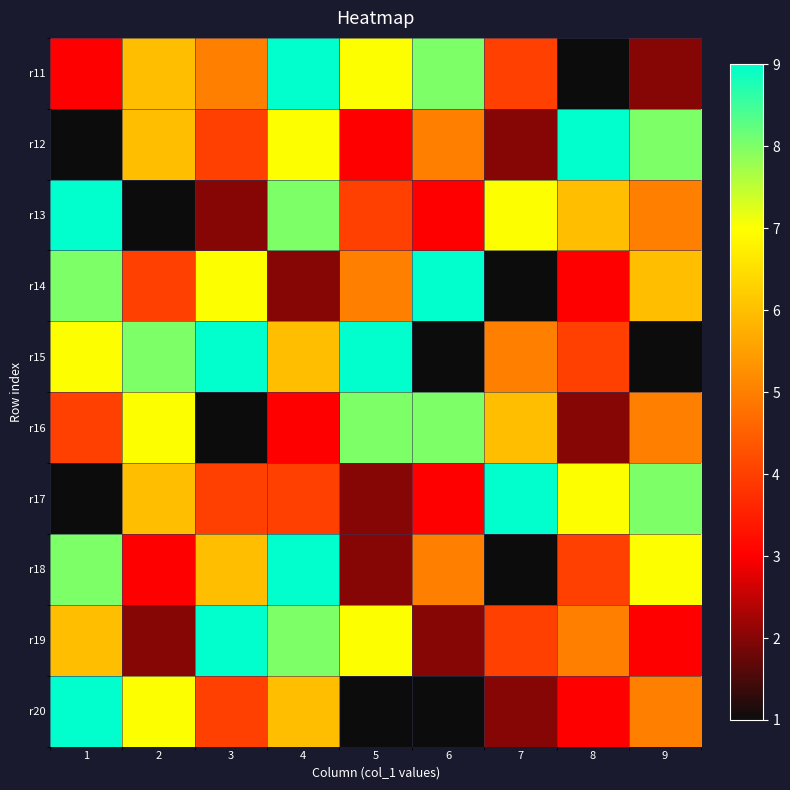

At 8, list the series in order from smallest to largest.

r11, r16, r14, r20, r15, r18, r19, r13, r17, r12